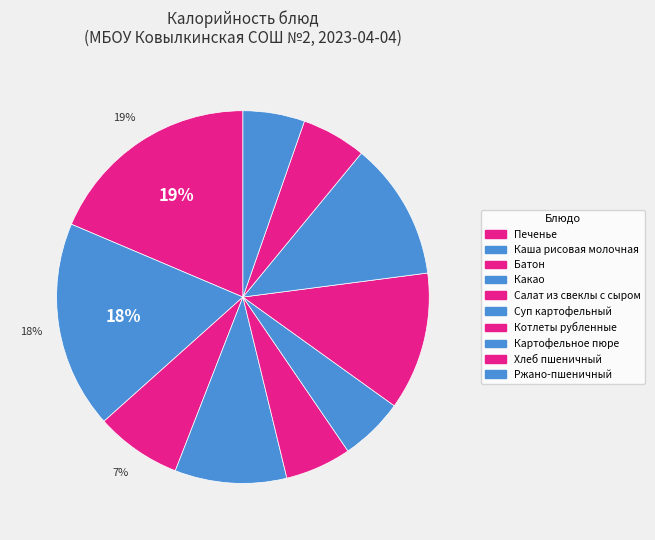

How many slices are in this pie chart?

10